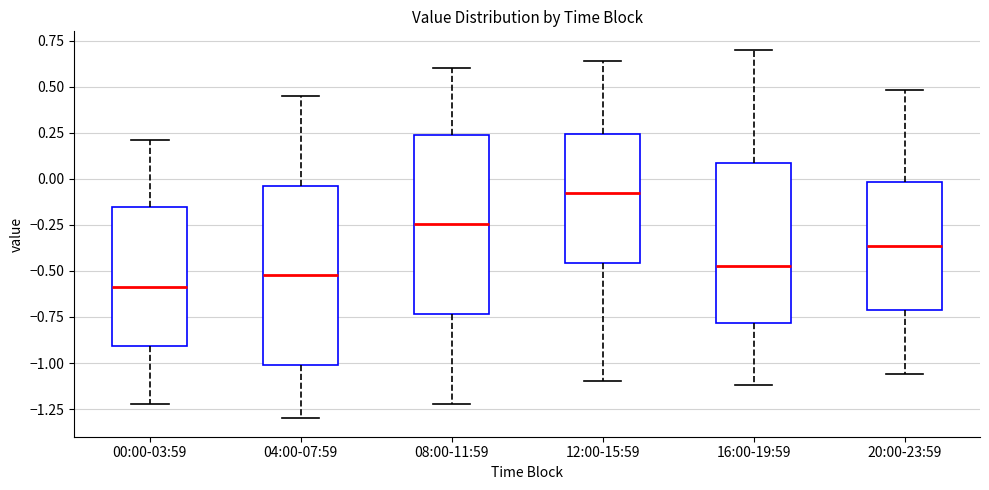

Which box has the lowest median line?

00:00-03:59